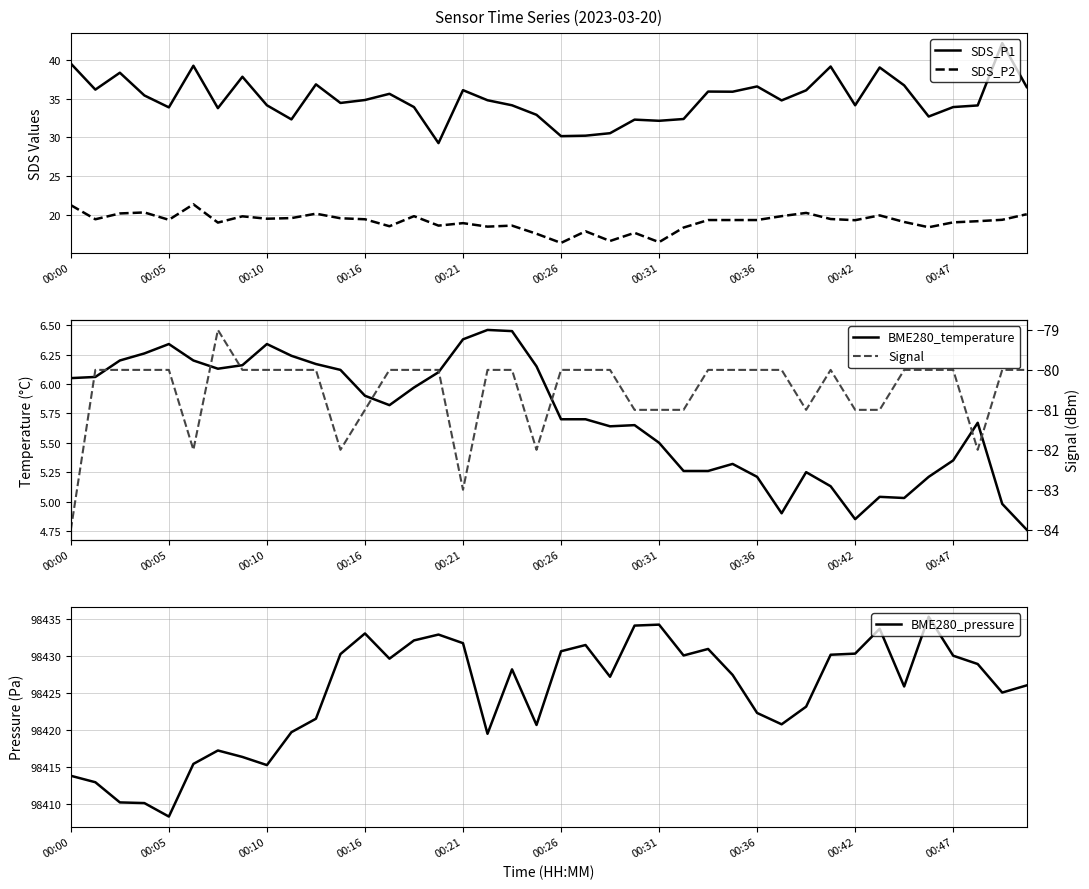

What is the sum of all SDS_P2 values?

765.6